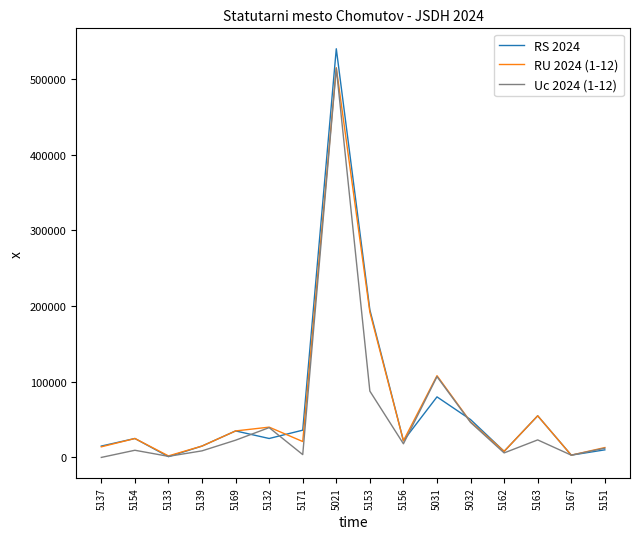

The value of RU 2024 (1-12) at 5163 is 88014.4. True or false?

False